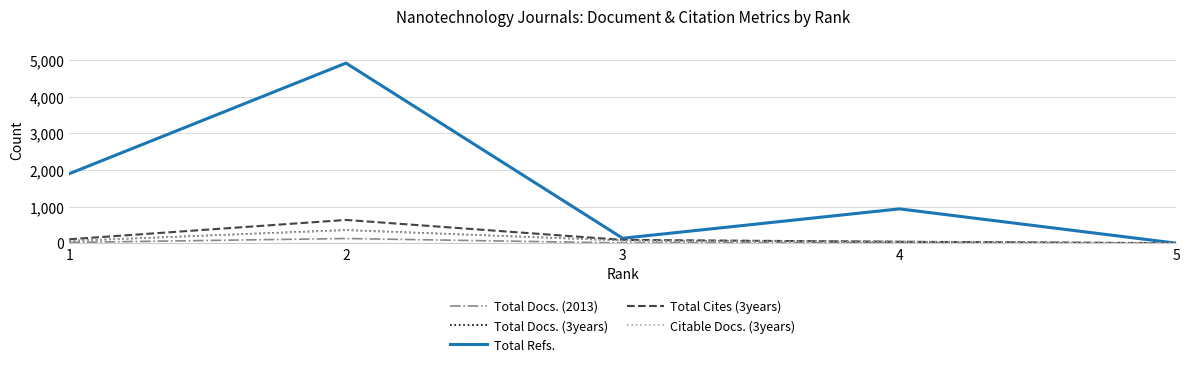

The Total Cites (3years) series shows 964 at 2. True or false?

False